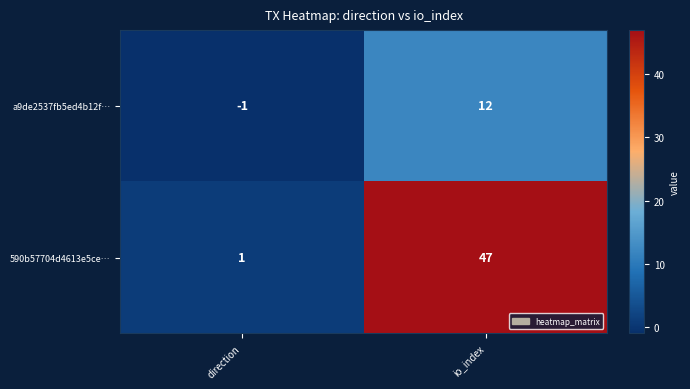

Reading left to right, what are all the values shown in this chart?

a9de2537fb5ed4b12f…: -1	12
590b57704d4613e5ce…: 1	47